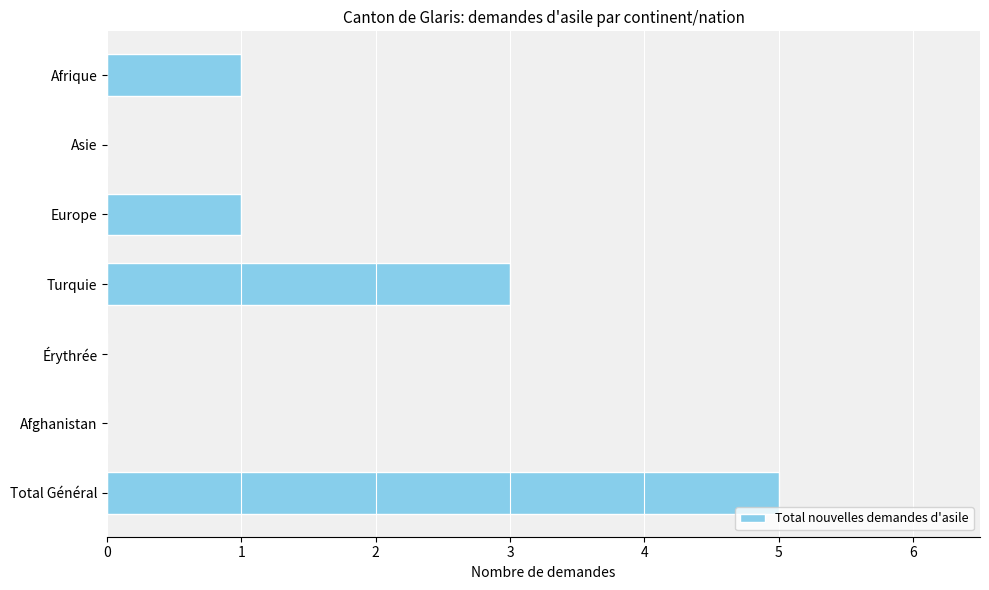

What is the change in value from Érythrée to Total Général?

+5